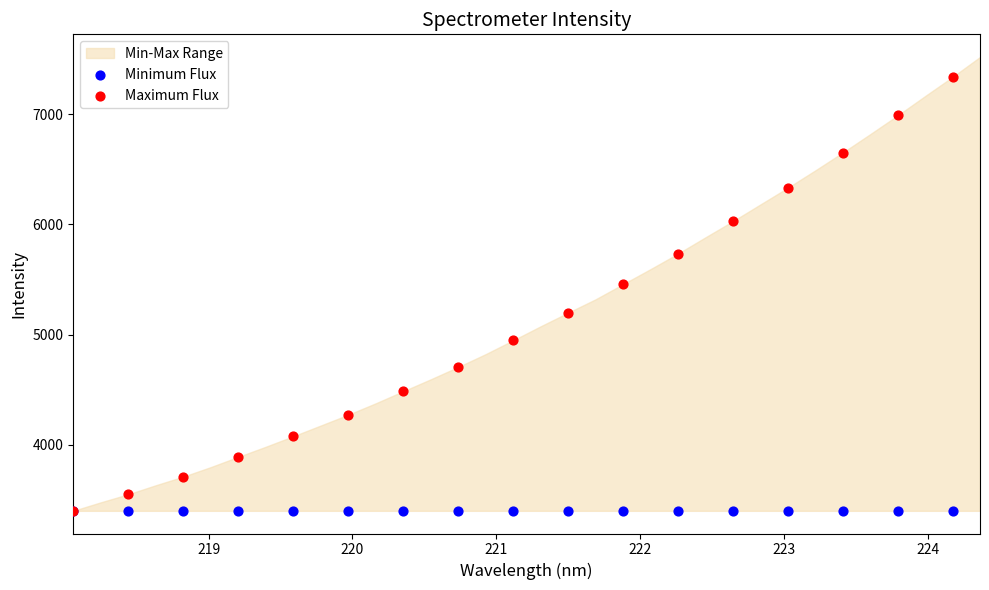

Across all series, what Y value is closest to 5368?

5457.1